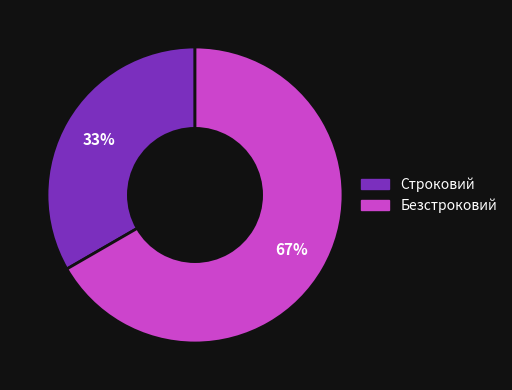

Count the number of slices in the pie.

2